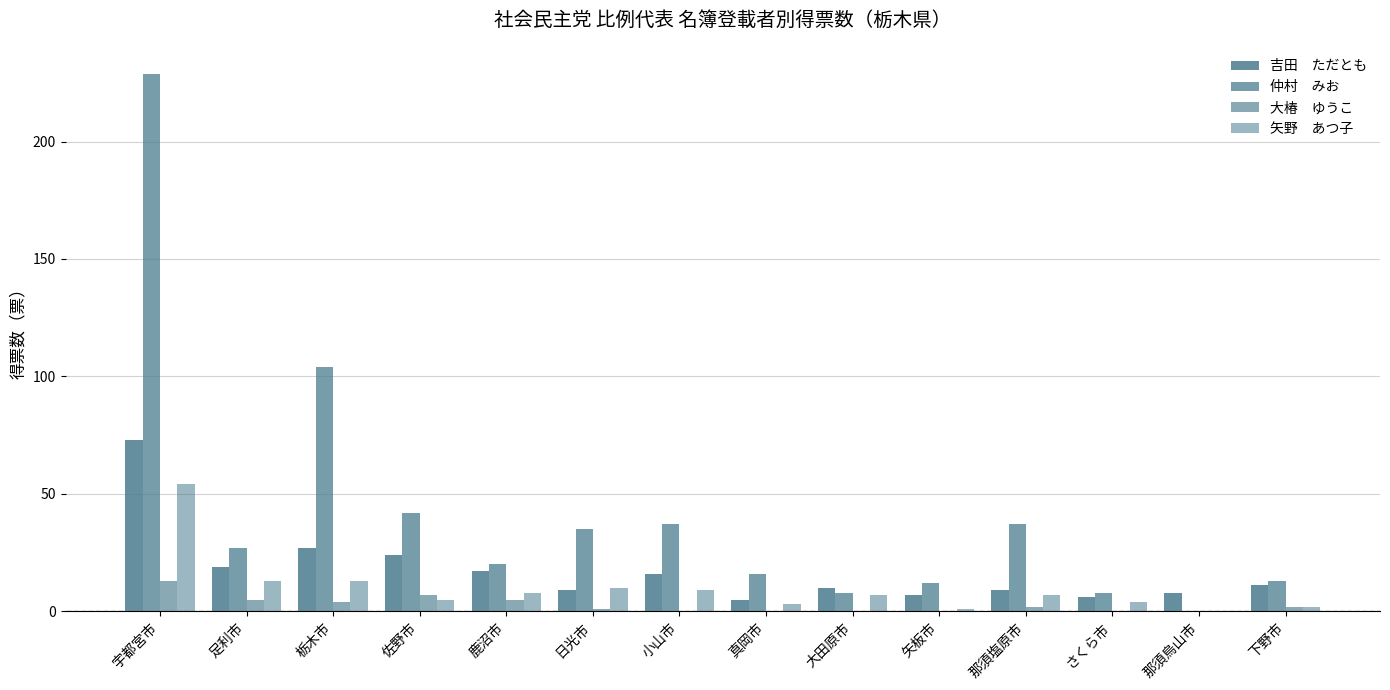

What is the label of the 14th bar from the right?

宇都宮市